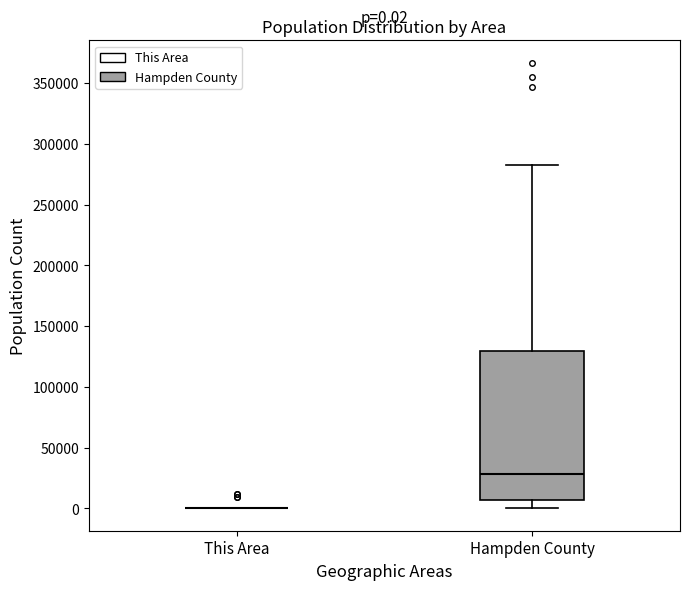

Which box is the tallest, from its lower edge to its upper edge?

Hampden County